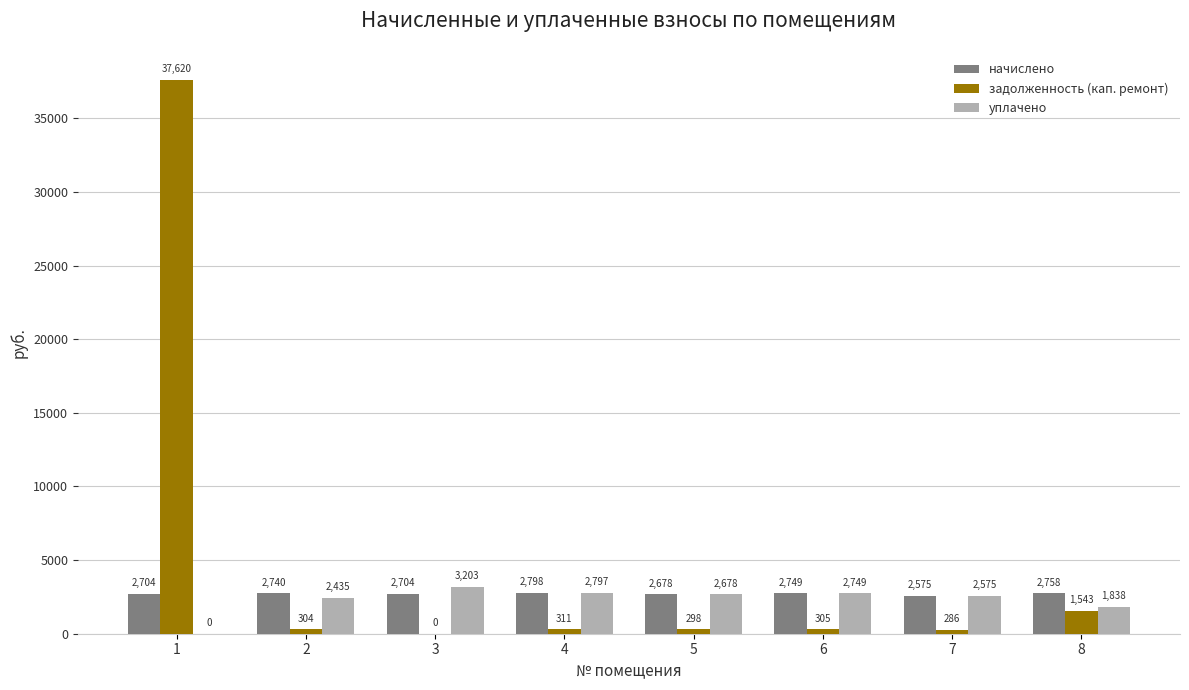

Between 1 and 5, which series saw the biggest shift?

задолженность (кап. ремонт)